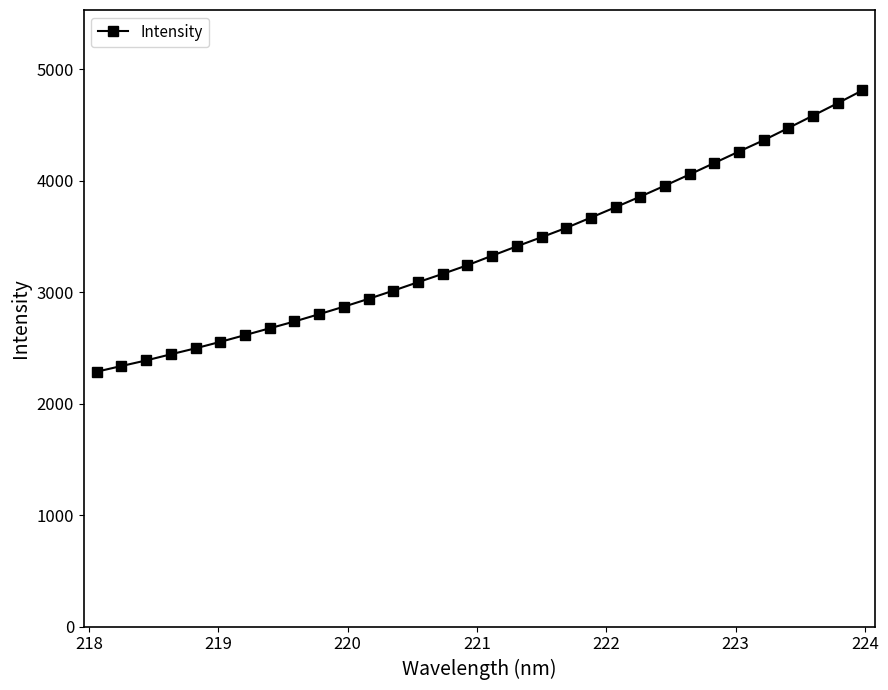

What is the minimum value shown in the chart?

2287.5